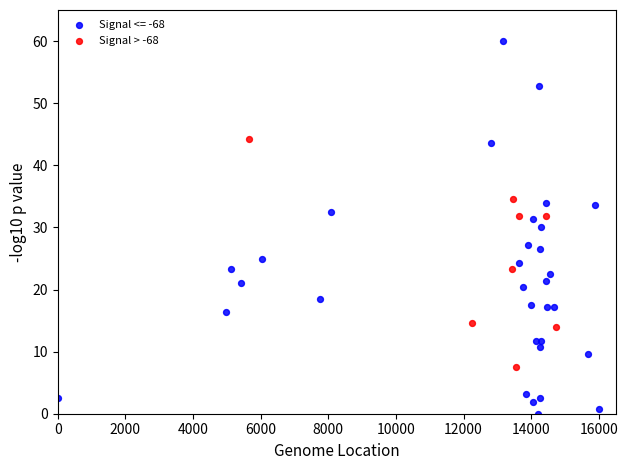

Which series has the widest spread of Y values?

Signal <= -68